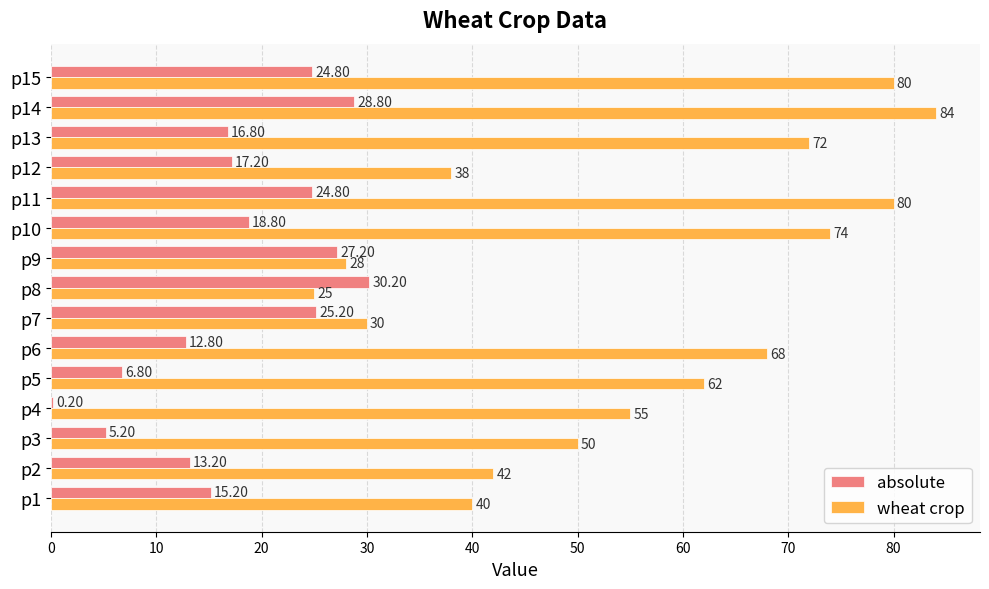

Between p2 and p15, which series saw the biggest shift?

wheat crop